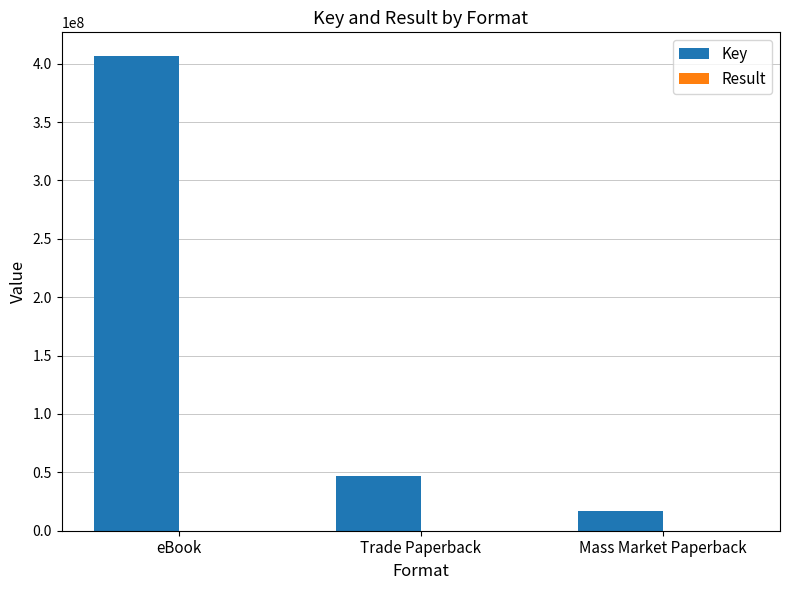

Is it true that Key equals 142356382 at eBook?

False